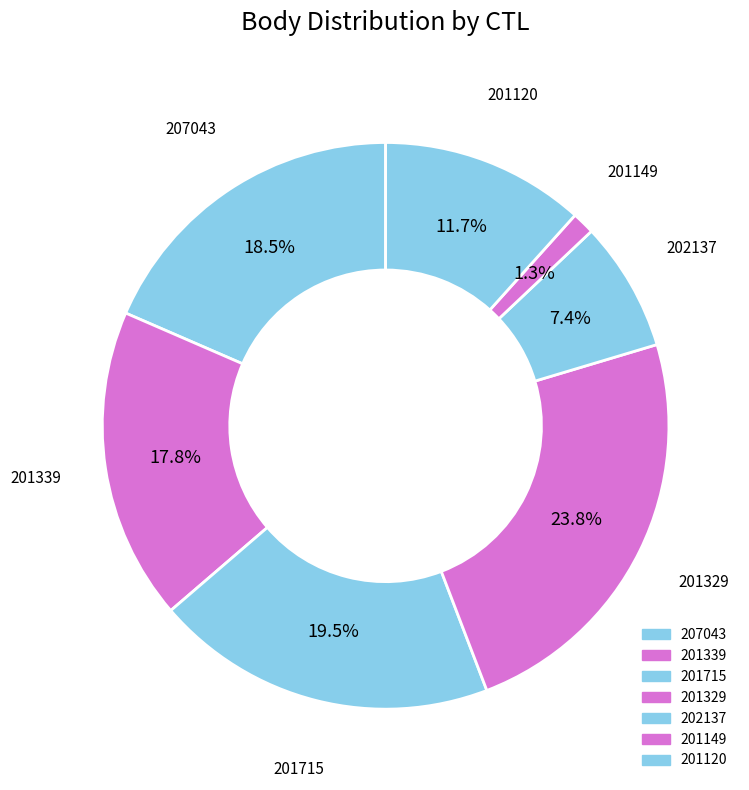

Is 201715 the majority of the pie?

No